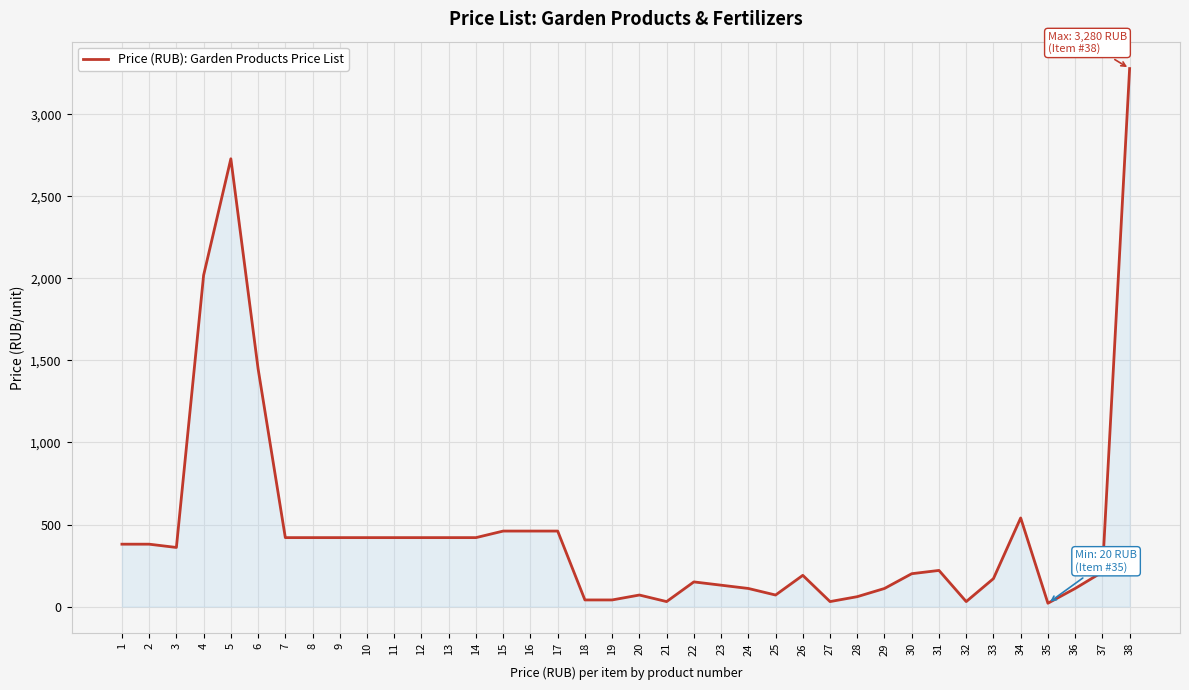

How many series are shown in this chart?

1